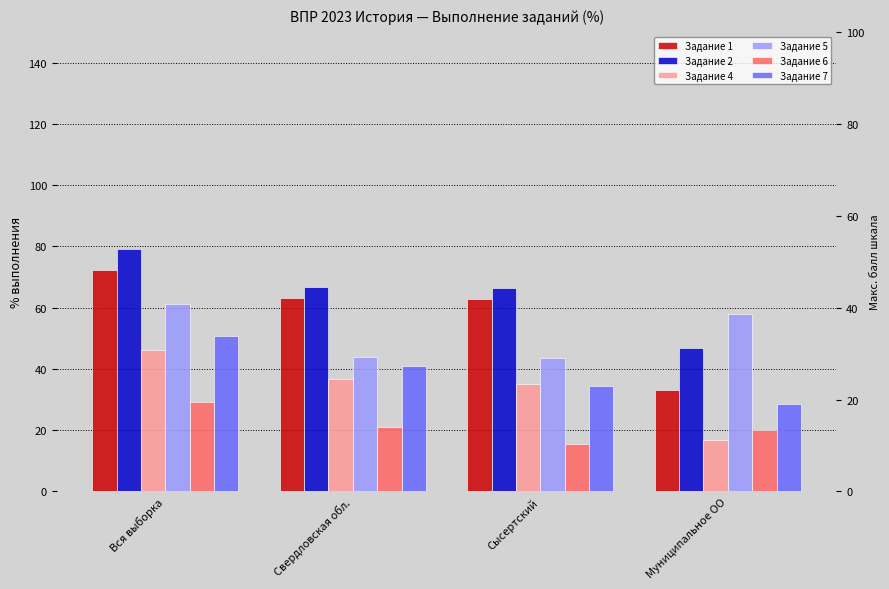

Between Муниципальное ОО and Вся выборка, which is larger?

Вся выборка